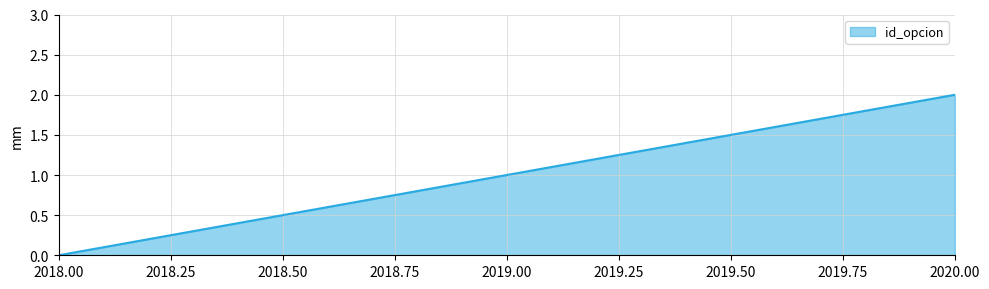

Reading right to left, transcribe all the data shown in this chart.

2	1	0